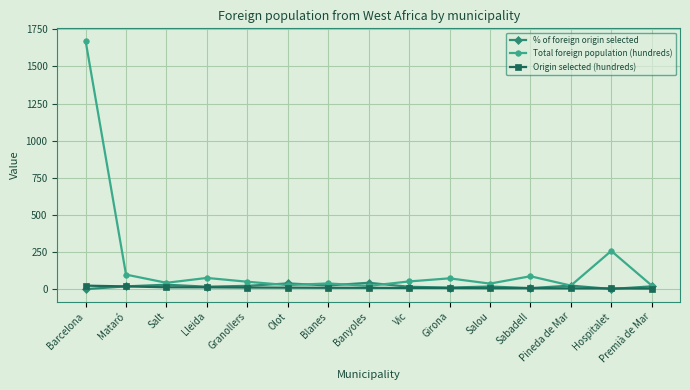

At which category does Total foreign population (hundreds) reach its first local peak?

Lleida